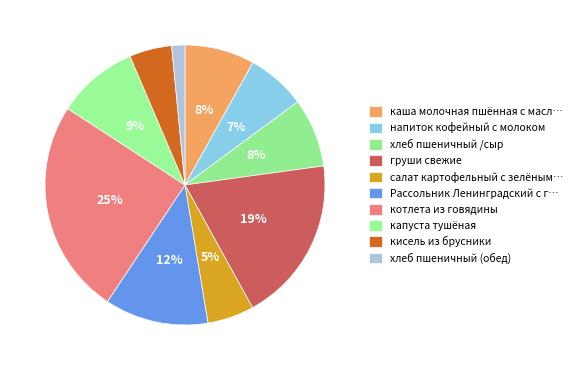

Rank the categories by value from lowest to highest.

хлеб пшеничный (обед), кисель из брусники, салат картофельный с зелёным горошком, напиток кофейный с молоком, хлеб пшеничный /сыр, каша молочная пшённая с маслом, капуста тушёная, Рассольник Ленинградский с говядиной, груши свежие, котлета из говядины